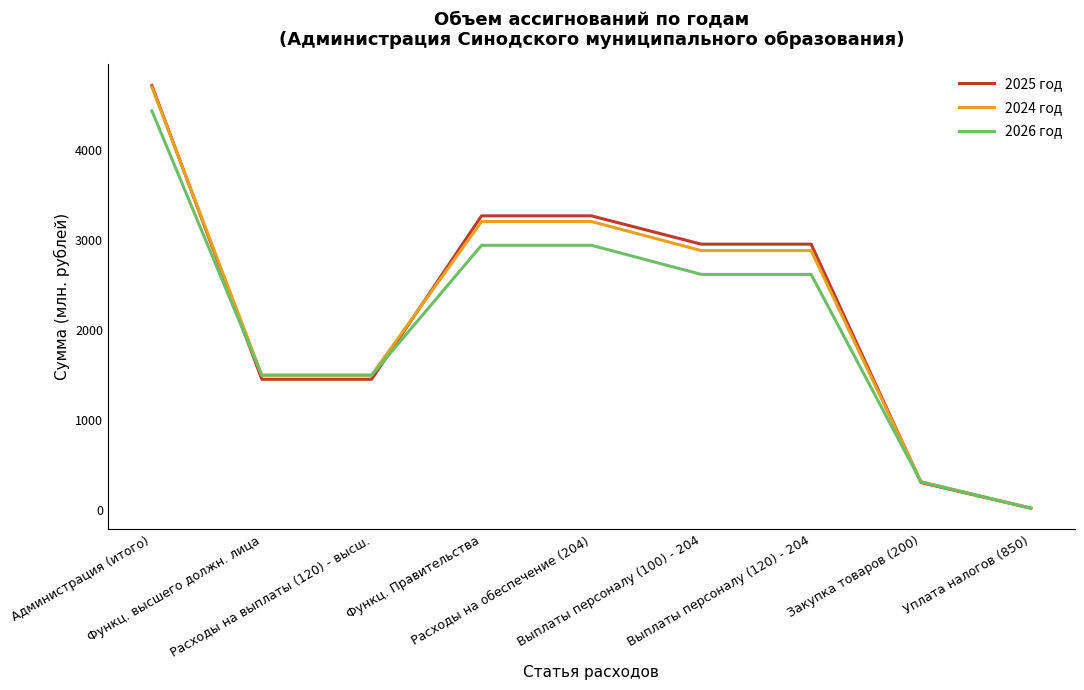

What are all the series names shown in the legend?

2025 год, 2024 год, 2026 год